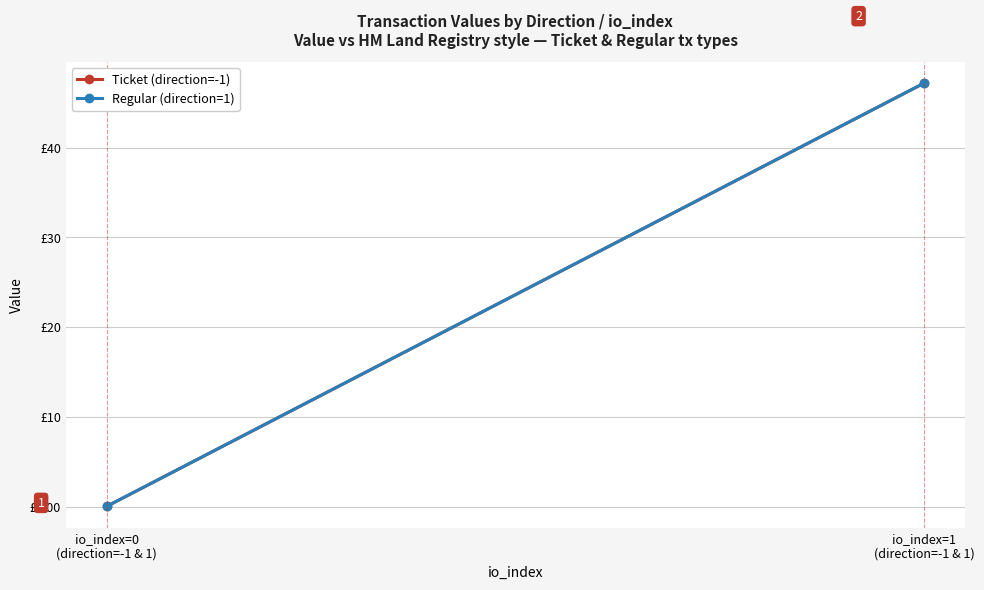

Reading right to left, transcribe all the data shown in this chart.

Ticket (direction=-1): 47.2	0.0
Regular (direction=1): 47.2	0.0